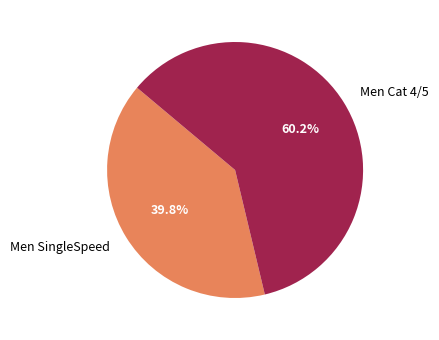

Combined, what portion of the pie is Men Cat 4/5 and Men SingleSpeed?

100.0%